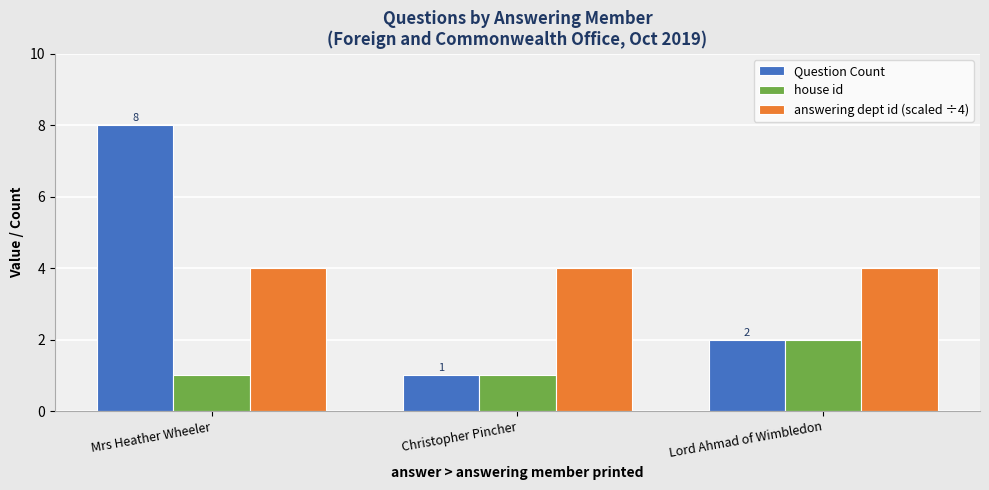

What is the difference between the maximum and minimum values in the house id series?

1